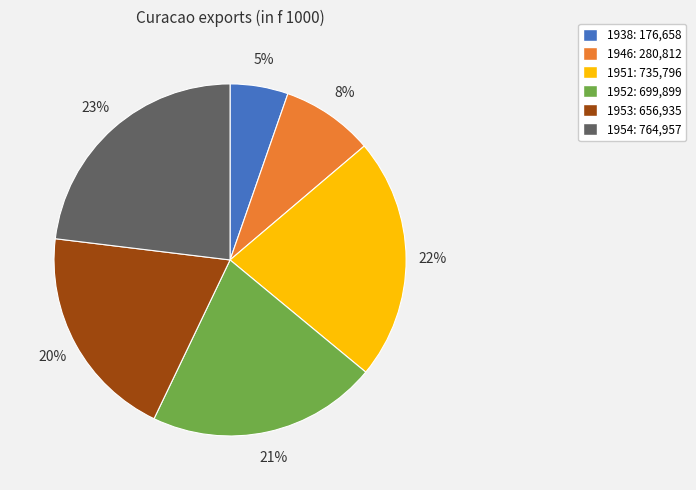

What is the largest slice in the pie chart?

1954